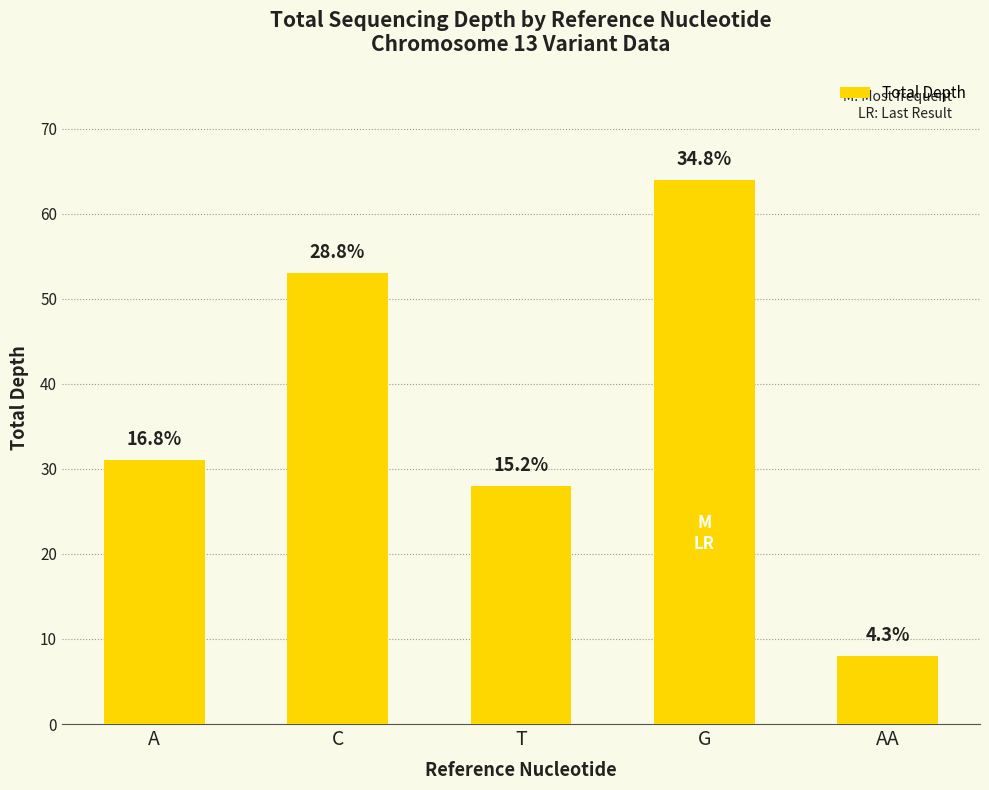

Does the chart contain stacked bars?

No